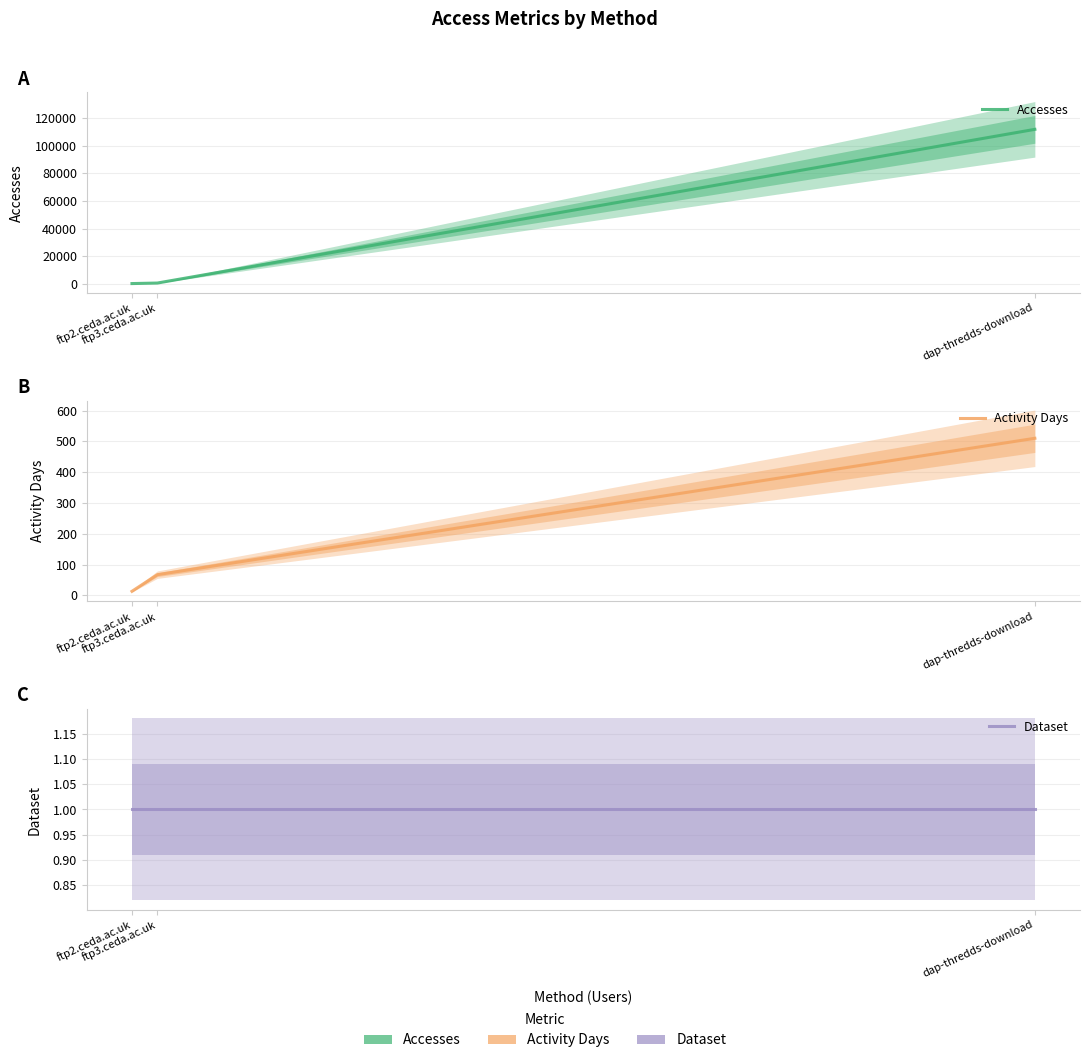

Which series changed the most between ftp2.ceda.ac.uk and dap-thredds-download?

Accesses